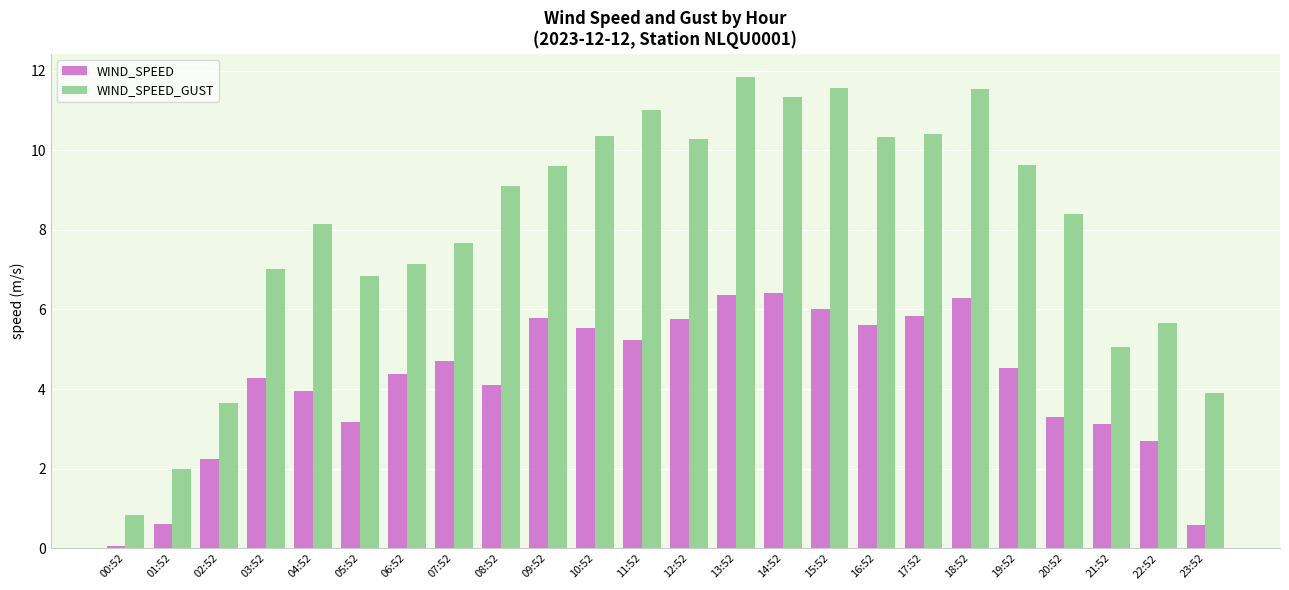

What is the total value across all series at 23:52?

4.5